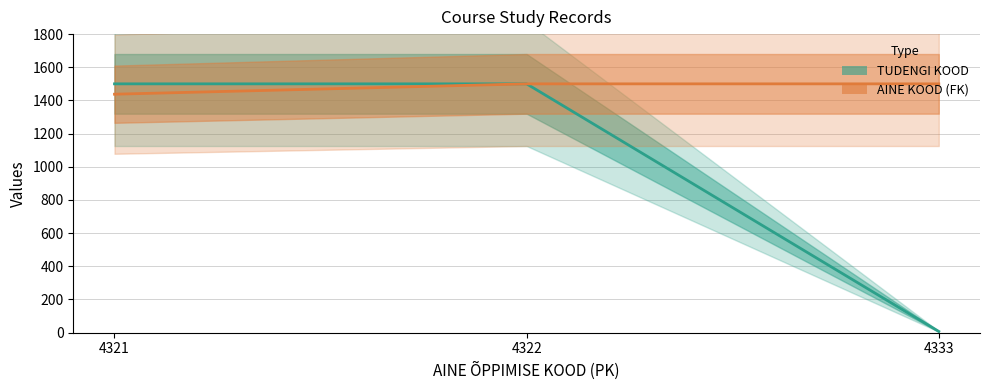

Which series has the largest range (max minus min)?

TUDENGI KOOD